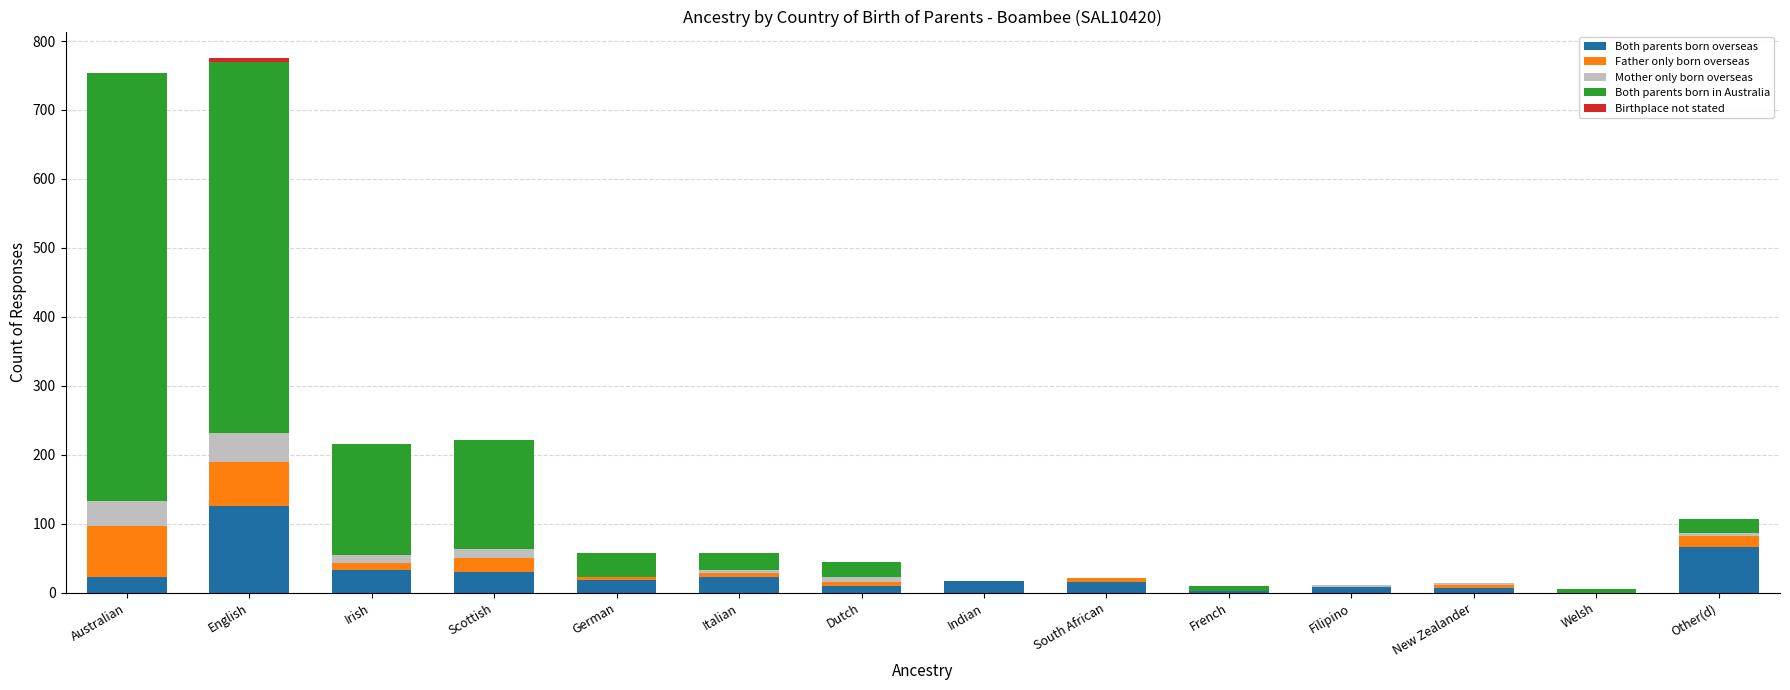

Is it true that Both parents born overseas equals 30 at Scottish?

True